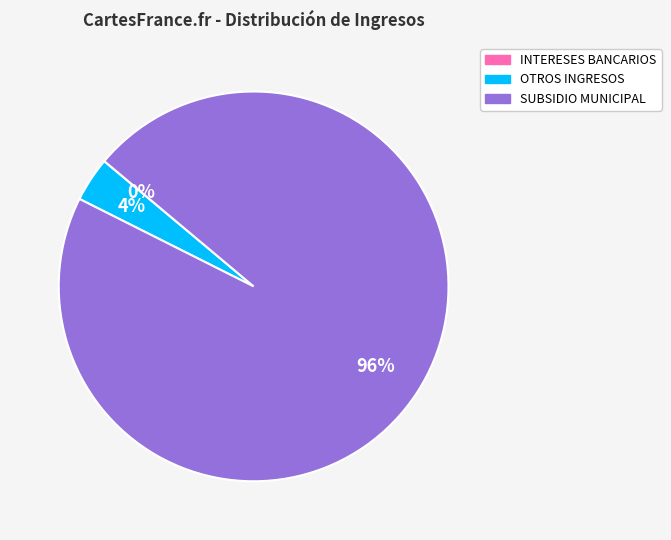

To the nearest percent, what is the average slice percentage?

33%